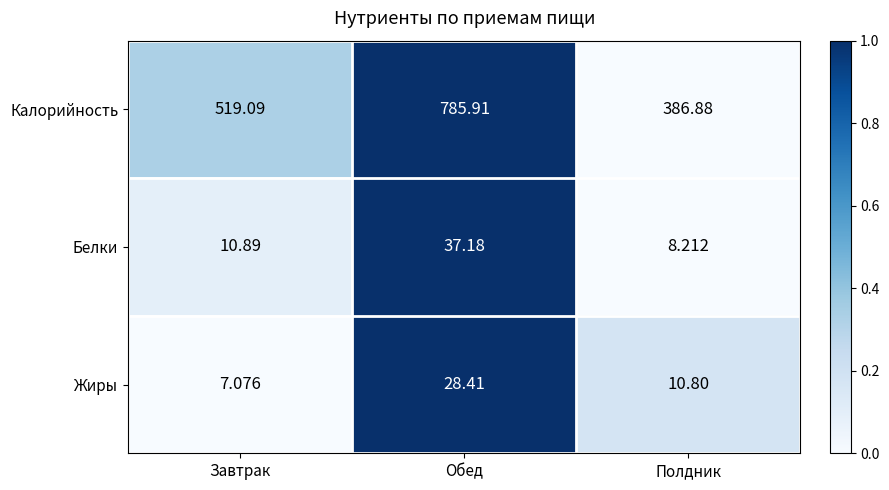

Which series has the largest range (max minus min)?

Калорийность